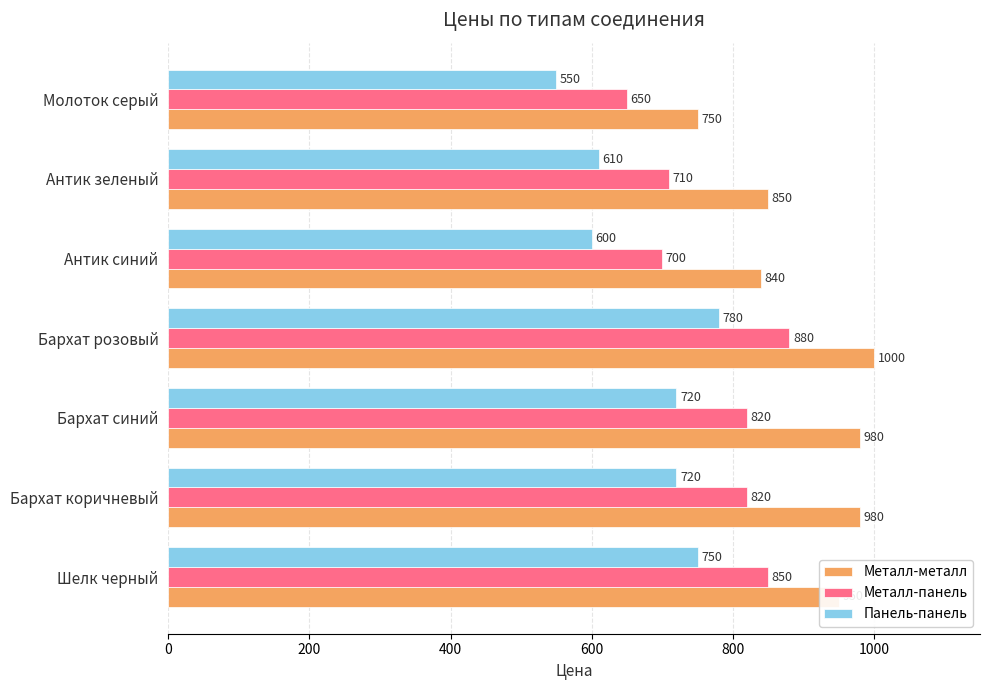

What are all the series names shown in the legend?

Металл-металл, Металл-панель, Панель-панель